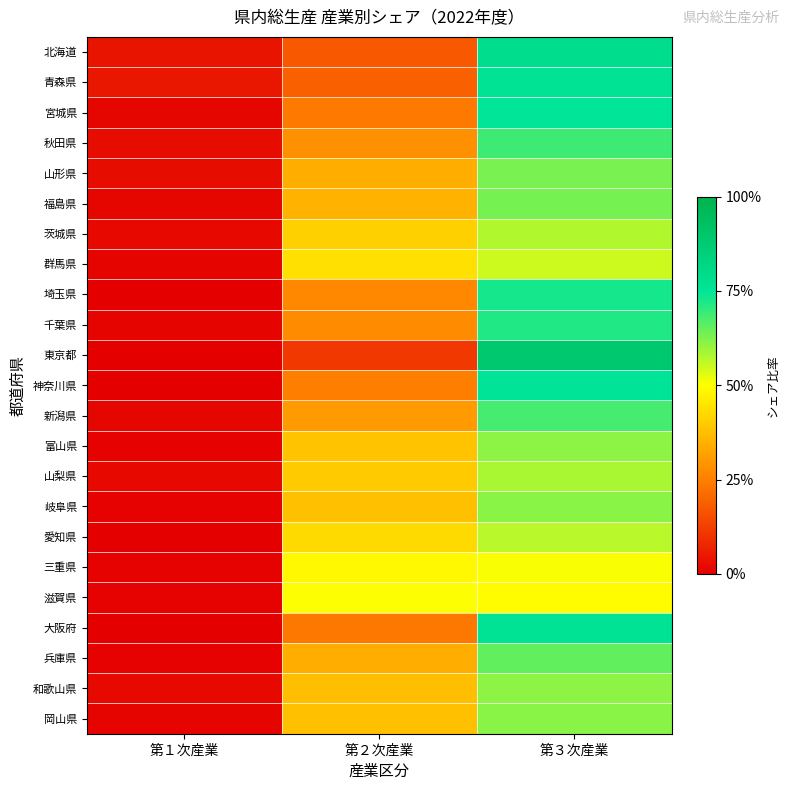

Reading left to right, list all the values displayed in this chart.

北海道: 第１次産業=0.0	第２次産業=0.2	第３次産業=0.8
青森県: 第１次産業=0.0	第２次産業=0.2	第３次産業=0.8
宮城県: 第１次産業=0.0	第２次産業=0.2	第３次産業=0.7
秋田県: 第１次産業=0.0	第２次産業=0.3	第３次産業=0.7
山形県: 第１次産業=0.0	第２次産業=0.3	第３次産業=0.6
福島県: 第１次産業=0.0	第２次産業=0.4	第３次産業=0.6
茨城県: 第１次産業=0.0	第２次産業=0.4	第３次産業=0.6
群馬県: 第１次産業=0.0	第２次産業=0.4	第３次産業=0.5
埼玉県: 第１次産業=0.0	第２次産業=0.3	第３次産業=0.7
千葉県: 第１次産業=0.0	第２次産業=0.3	第３次産業=0.7
東京都: 第１次産業=0.0	第２次産業=0.1	第３次産業=0.9
神奈川県: 第１次産業=0.0	第２次産業=0.2	第３次産業=0.8
新潟県: 第１次産業=0.0	第２次産業=0.3	第３次産業=0.7
富山県: 第１次産業=0.0	第２次産業=0.4	第３次産業=0.6
山梨県: 第１次産業=0.0	第２次産業=0.4	第３次産業=0.6
岐阜県: 第１次産業=0.0	第２次産業=0.4	第３次産業=0.6
愛知県: 第１次産業=0.0	第２次産業=0.4	第３次産業=0.6
三重県: 第１次産業=0.0	第２次産業=0.5	第３次産業=0.5
滋賀県: 第１次産業=0.0	第２次産業=0.5	第３次産業=0.5
大阪府: 第１次産業=0.0	第２次産業=0.2	第３次産業=0.8
兵庫県: 第１次産業=0.0	第２次産業=0.3	第３次産業=0.7
和歌山県: 第１次産業=0.0	第２次産業=0.4	第３次産業=0.6
岡山県: 第１次産業=0.0	第２次産業=0.4	第３次産業=0.6